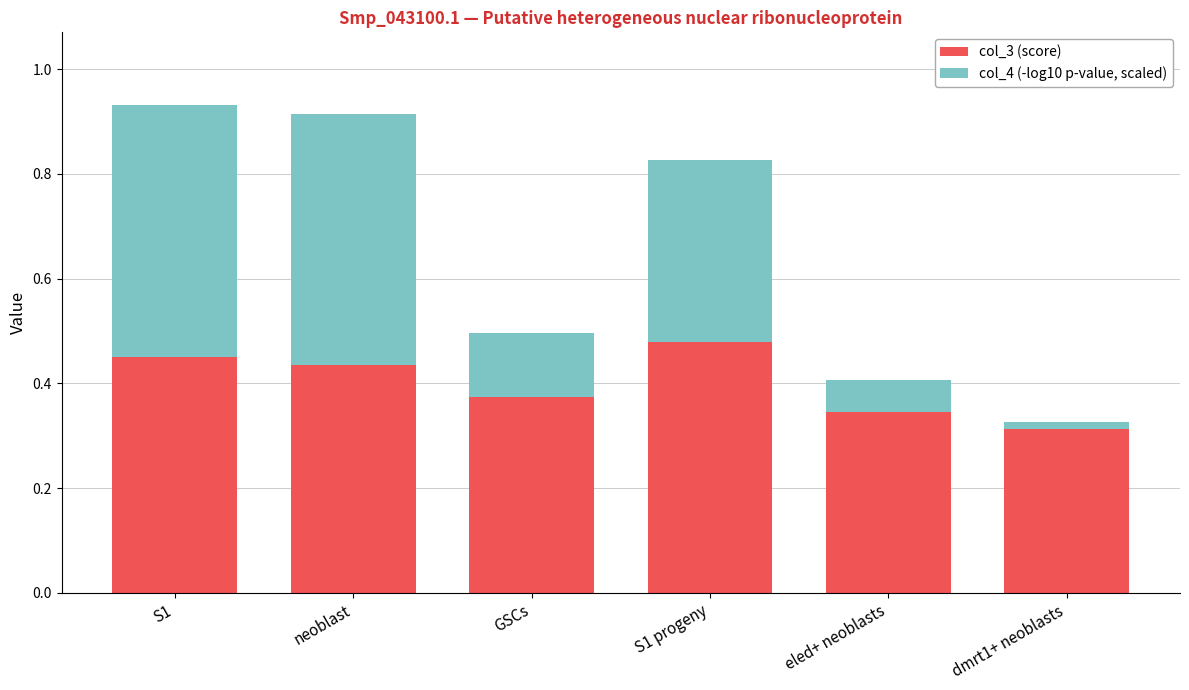

Count the col_3 (score) values in the range 0 to 1.

6